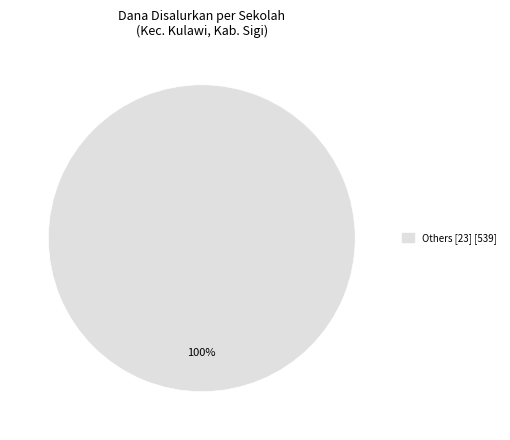

Is there a majority slice in this chart?

Yes